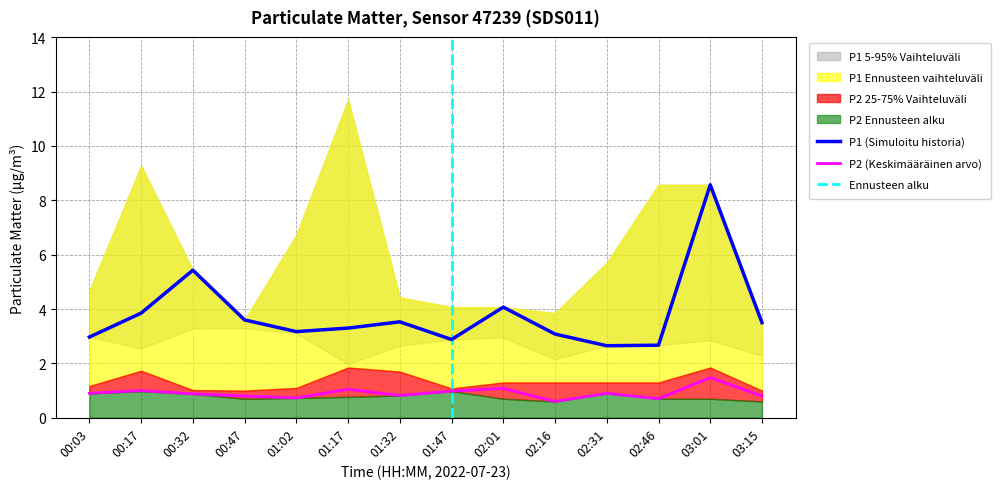

What is the difference between the P1 values at 00:17 and 00:32?

1.6